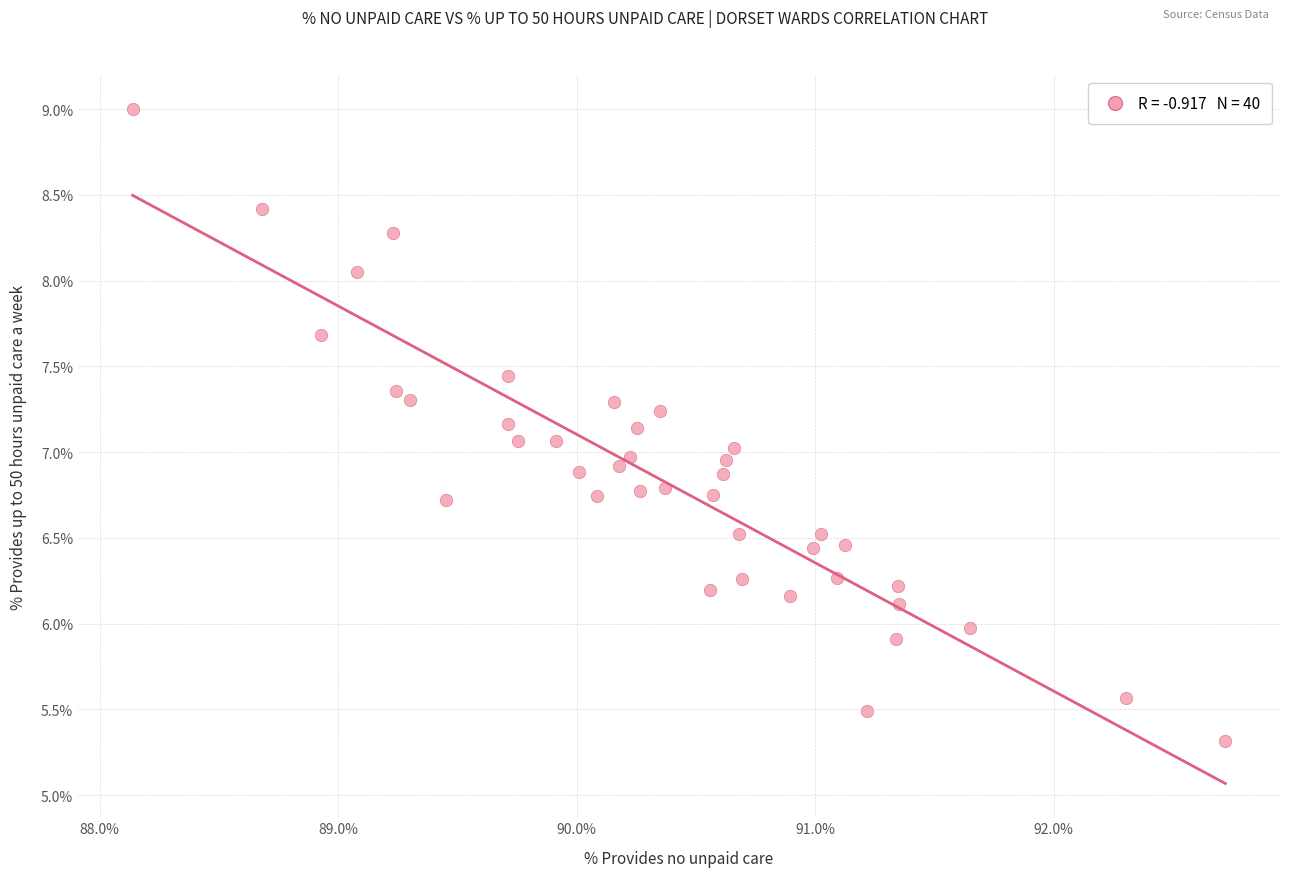

What is the range of Y values (max minus min)?

3.7